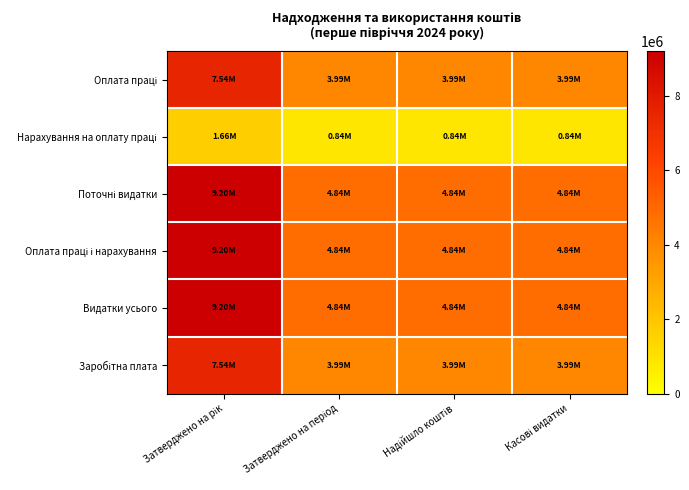

At which category is the sum across all series the highest?

Затверджено на рік